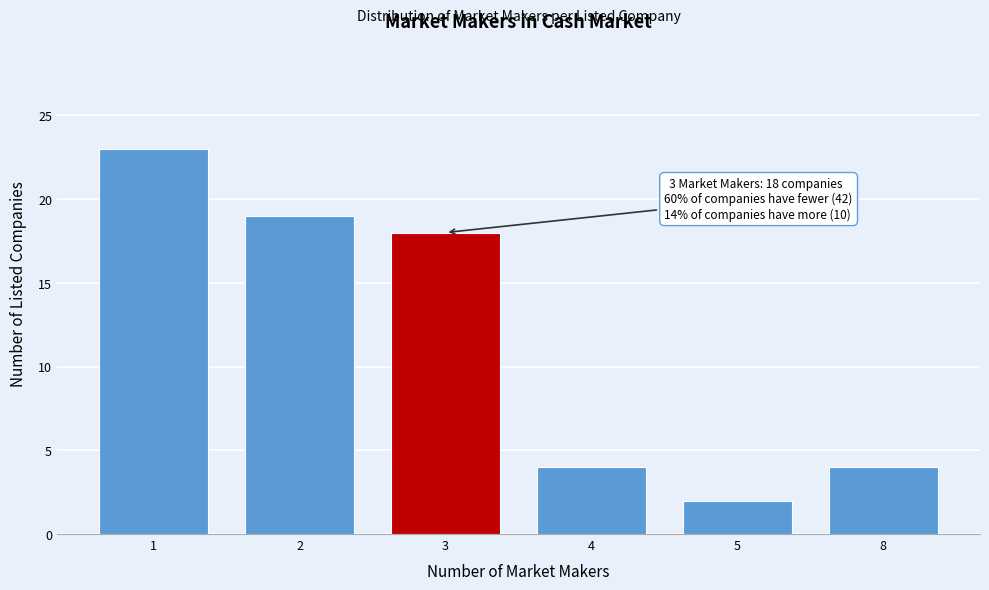

Reading left to right, transcribe all the data shown in this chart.

23	19	18	4	2	4